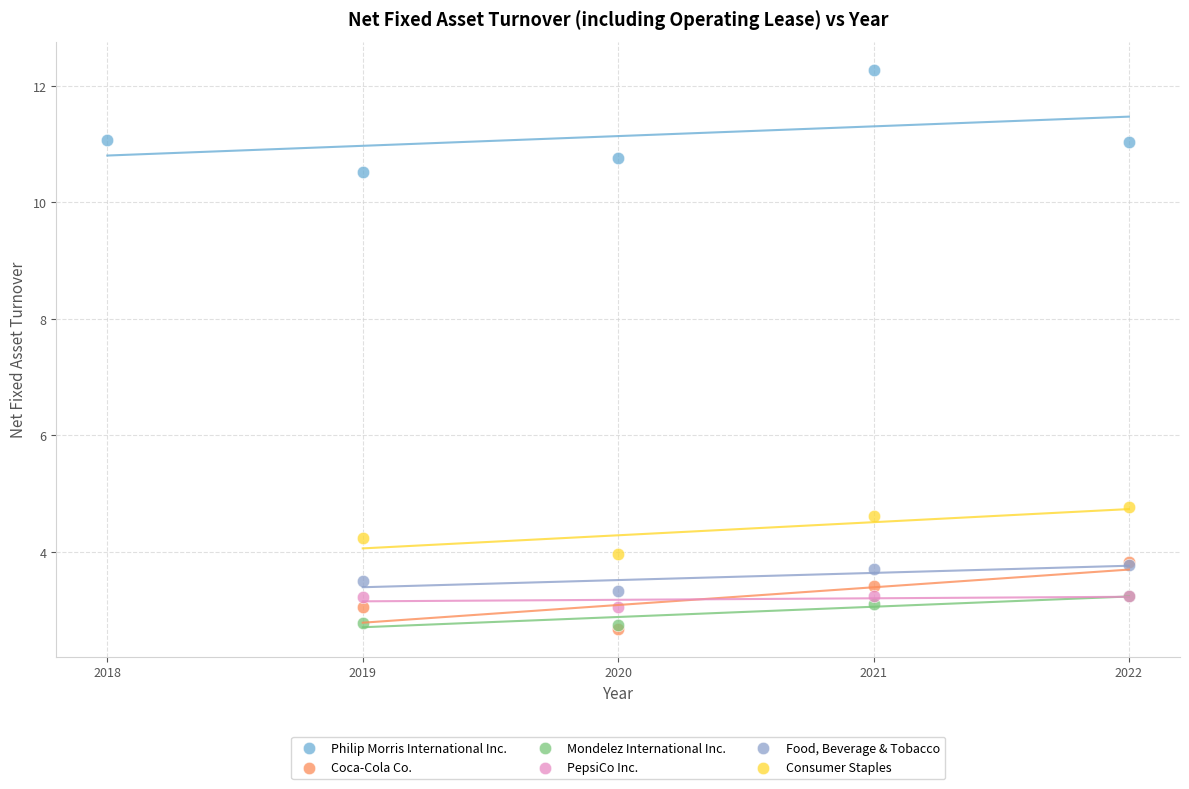

What are all the series names shown in the legend?

Philip Morris International Inc., Coca-Cola Co., Mondelez International Inc., PepsiCo Inc., Food, Beverage & Tobacco, Consumer Staples